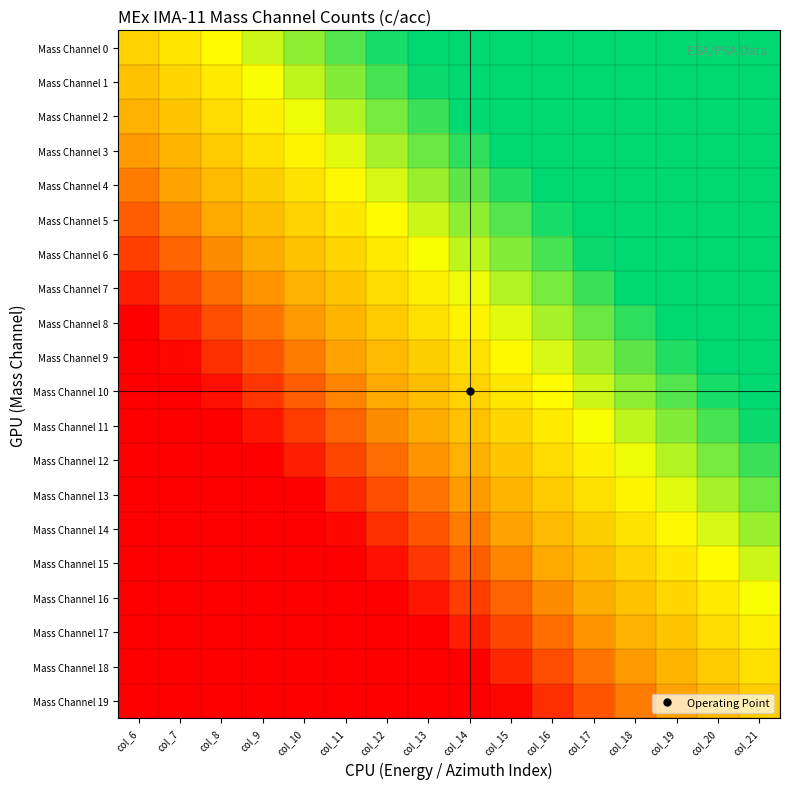

What is the total value across all series at col_11?

-6.4